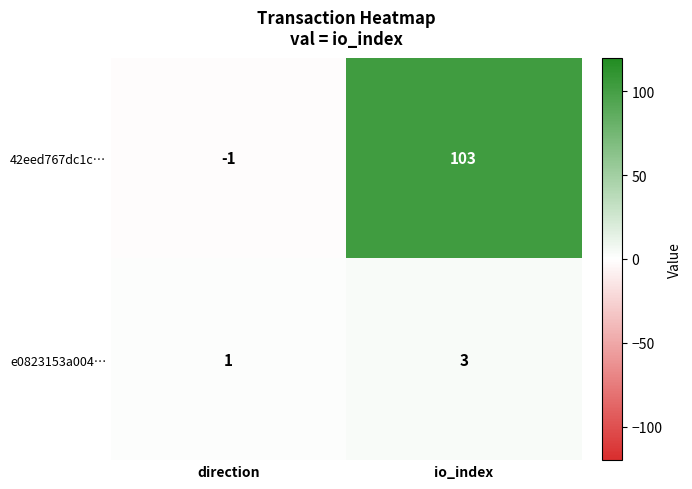

The 42eed767dc1c… series shows 103 at io_index. True or false?

True